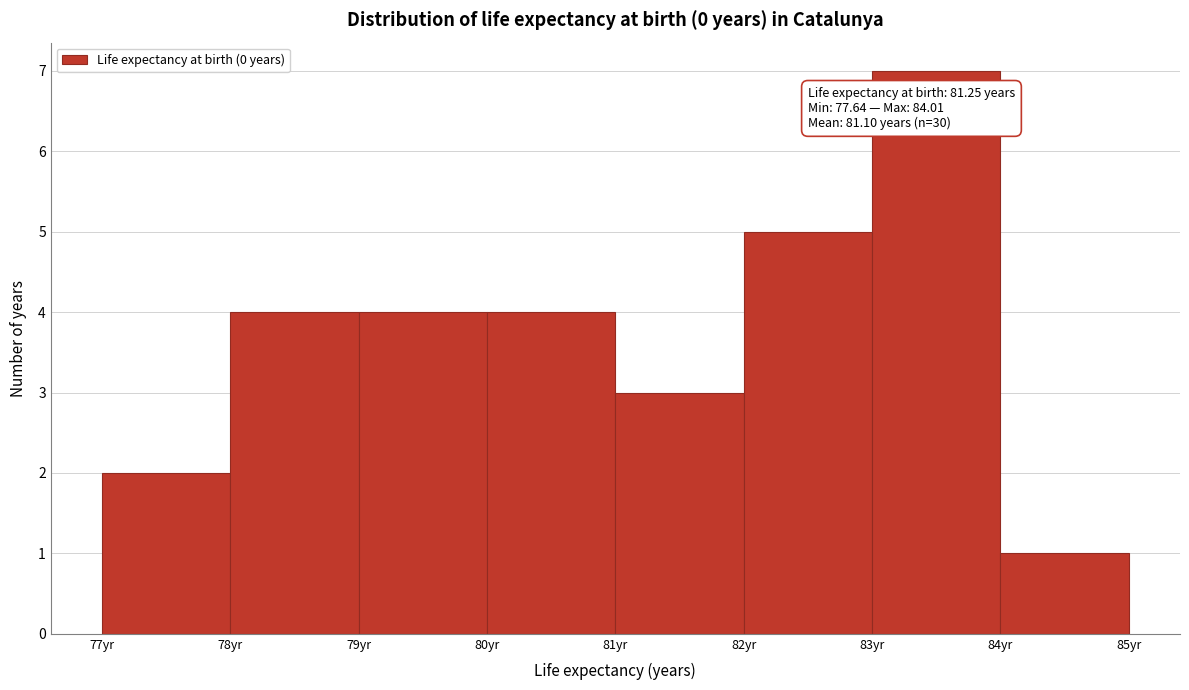

Which range on the x-axis has the tallest bar?

83 to 84